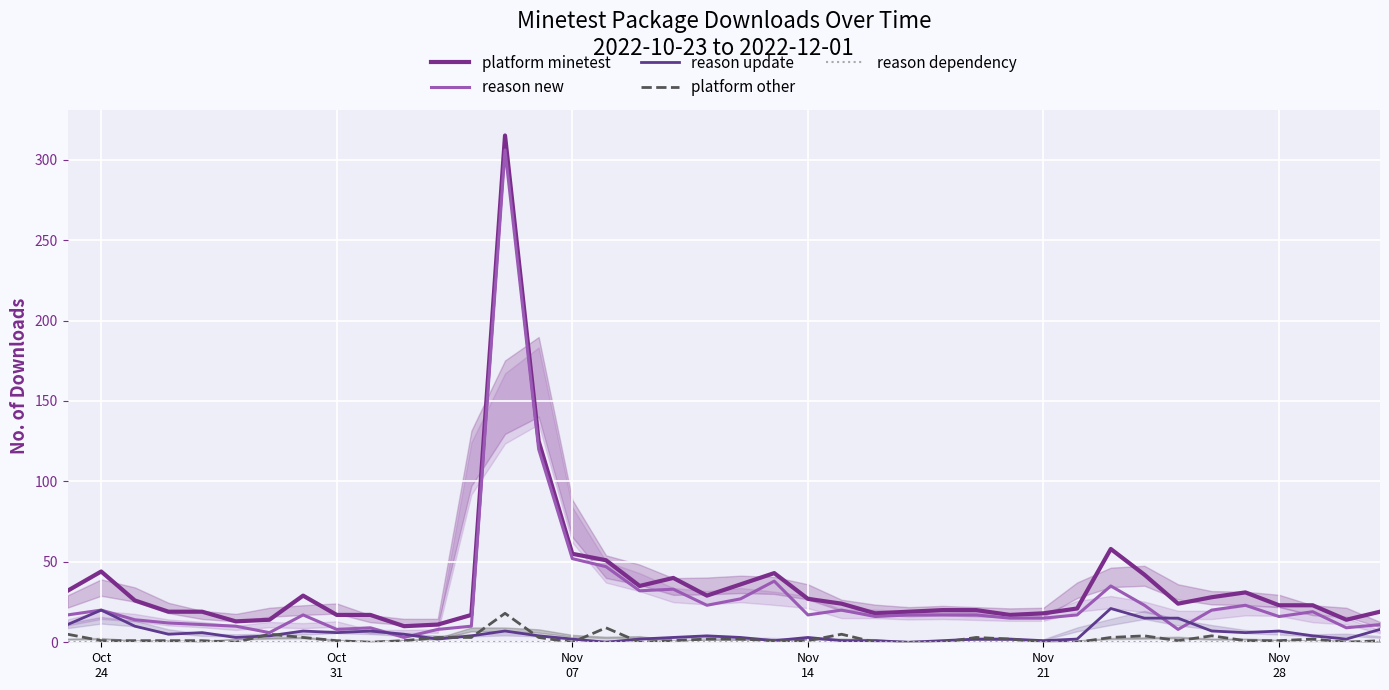

Where is reason dependency nearest to the value 0?

Oct
24